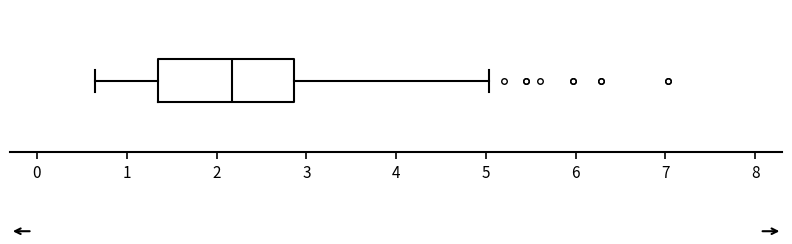

Read this box plot against the x-axis: the position of the median line, the range covered by the box, and the ends of both whiskers. The values are not printed on the chart, so give them approximately, as read against the axis.

median 2.2, box 1.4 to 2.9, whiskers 0.7 to 5.0